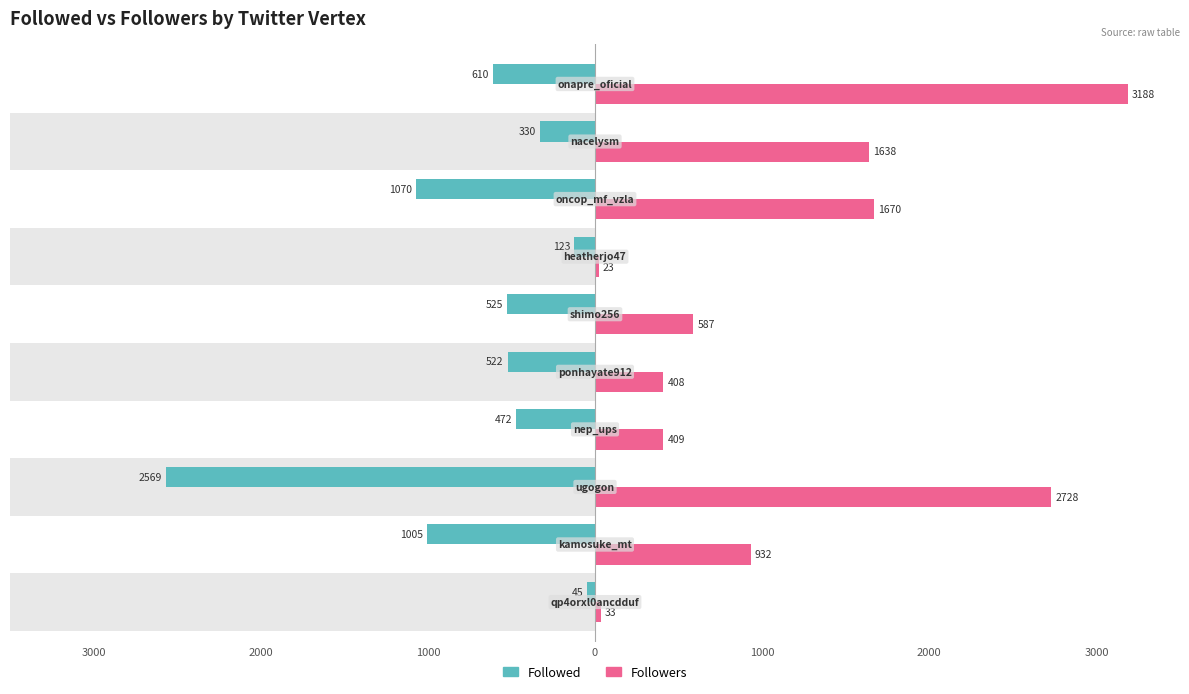

Which series has the largest total across all categories?

Followers